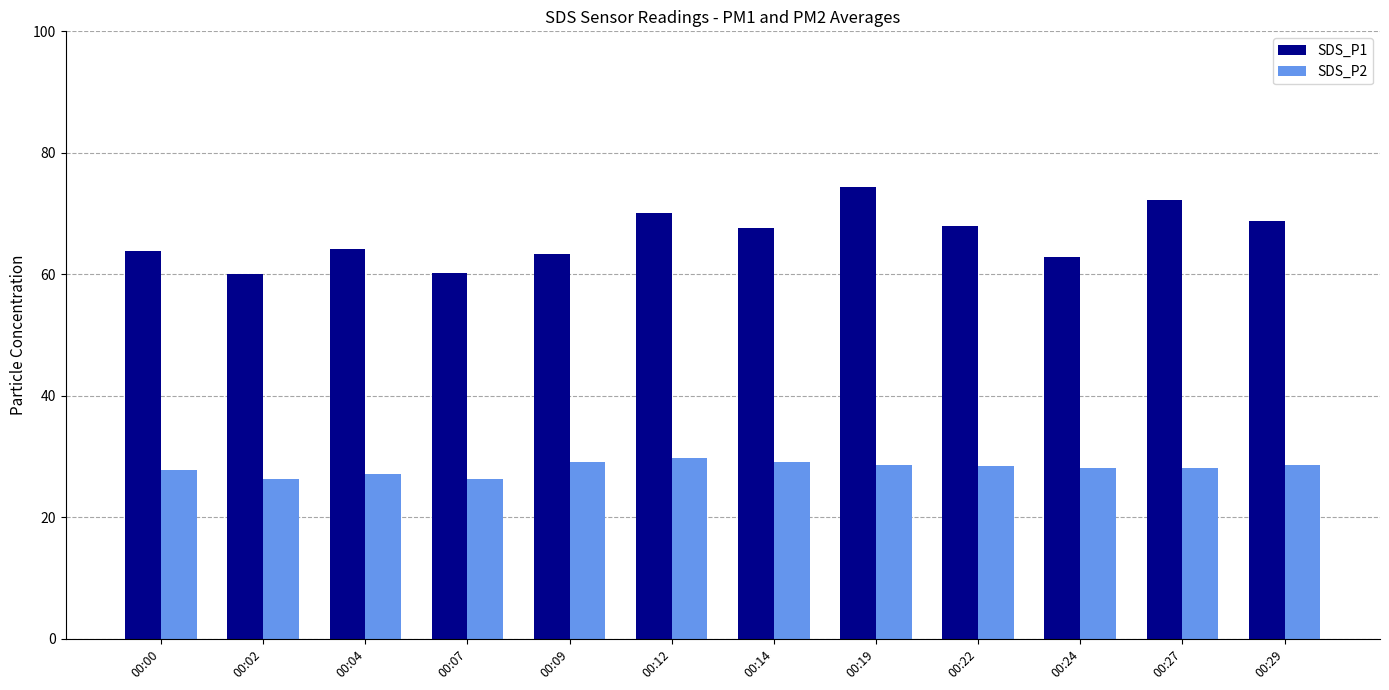

At which category is the sum across all series the highest?

00:19